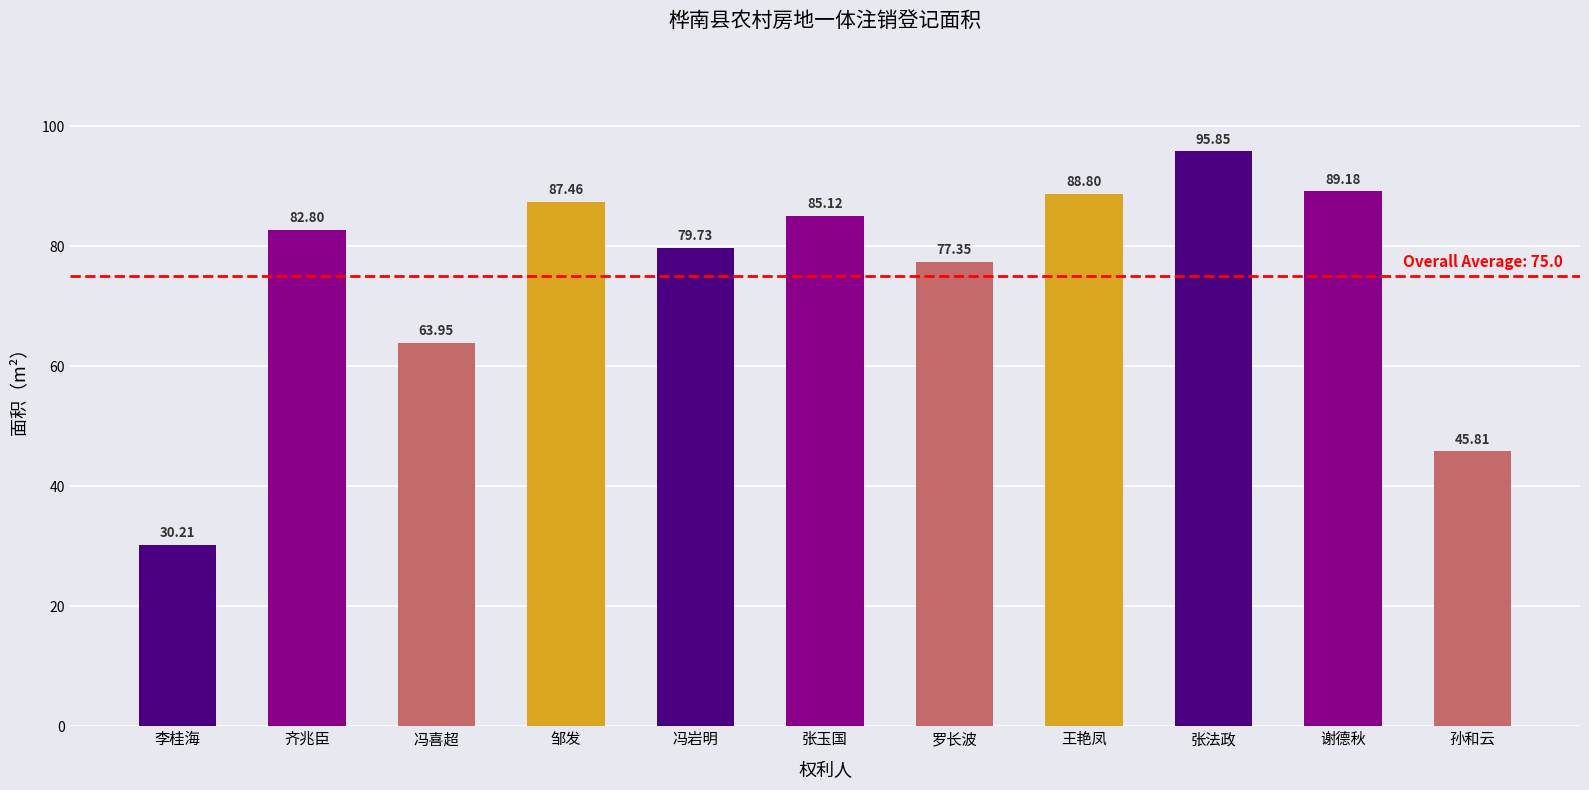

Which category has the highest value across all series?

张法政